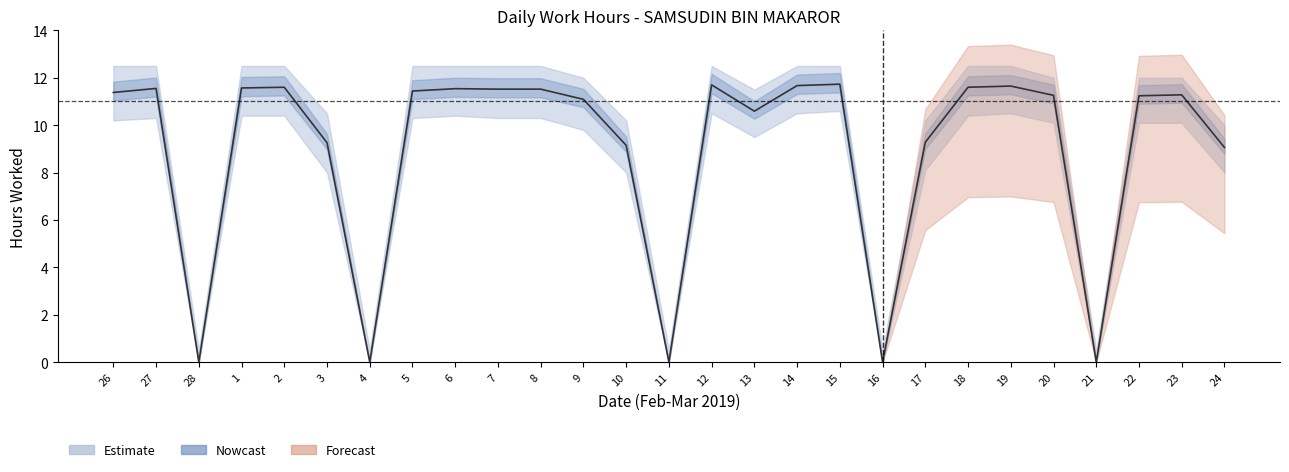

At which category does the data reach its first local peak?

27